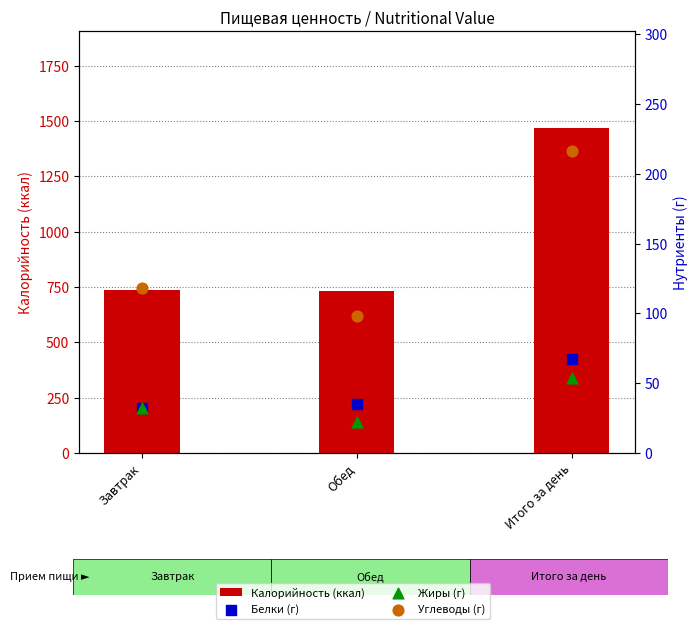

Which series contains the highest Y value?

Калорийность (ккал)